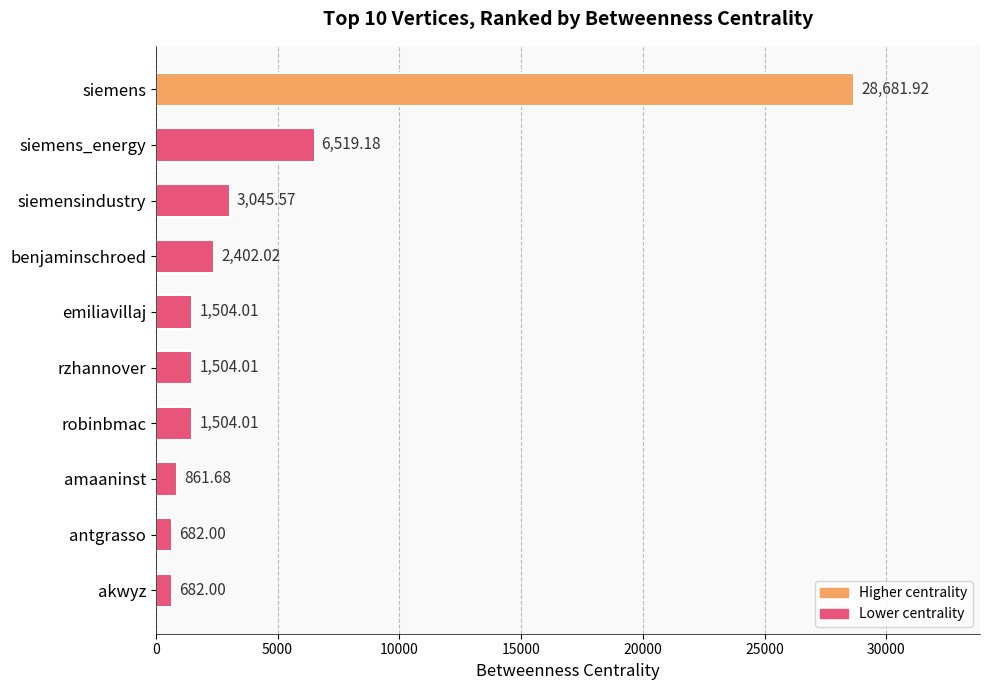

At which label is the value closest to 14681?

siemens_energy